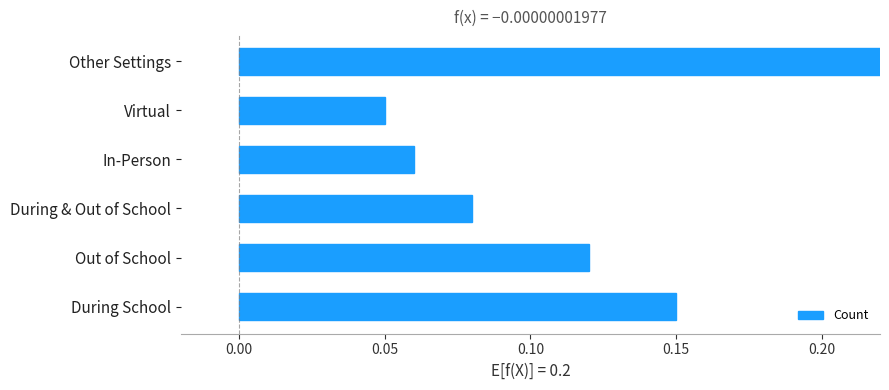

Are the bars horizontal?

Yes